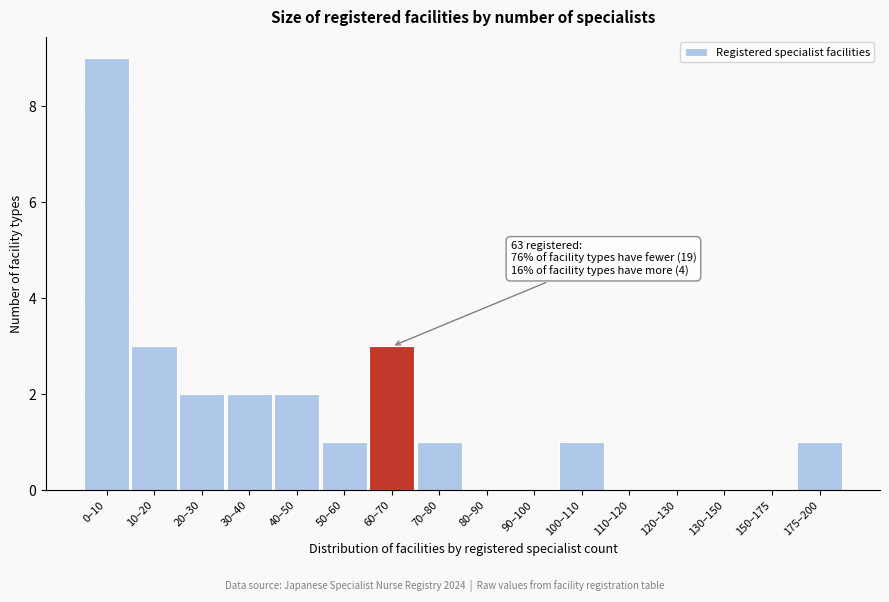

Reading right to left, list all the values displayed in this chart.

175–200=1	150–175=0	130–150=0	120–130=0	110–120=0	100–110=1	90–100=0	80–90=0	70–80=1	60–70=3	50–60=1	40–50=2	30–40=2	20–30=2	10–20=3	0–10=9